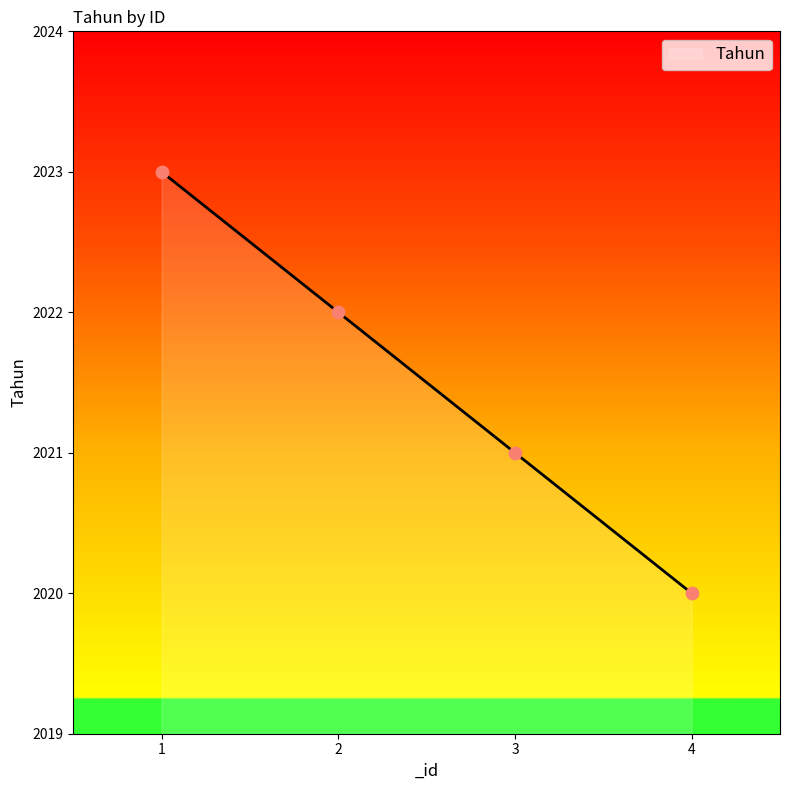

Which has a higher value, 3 or 4?

3